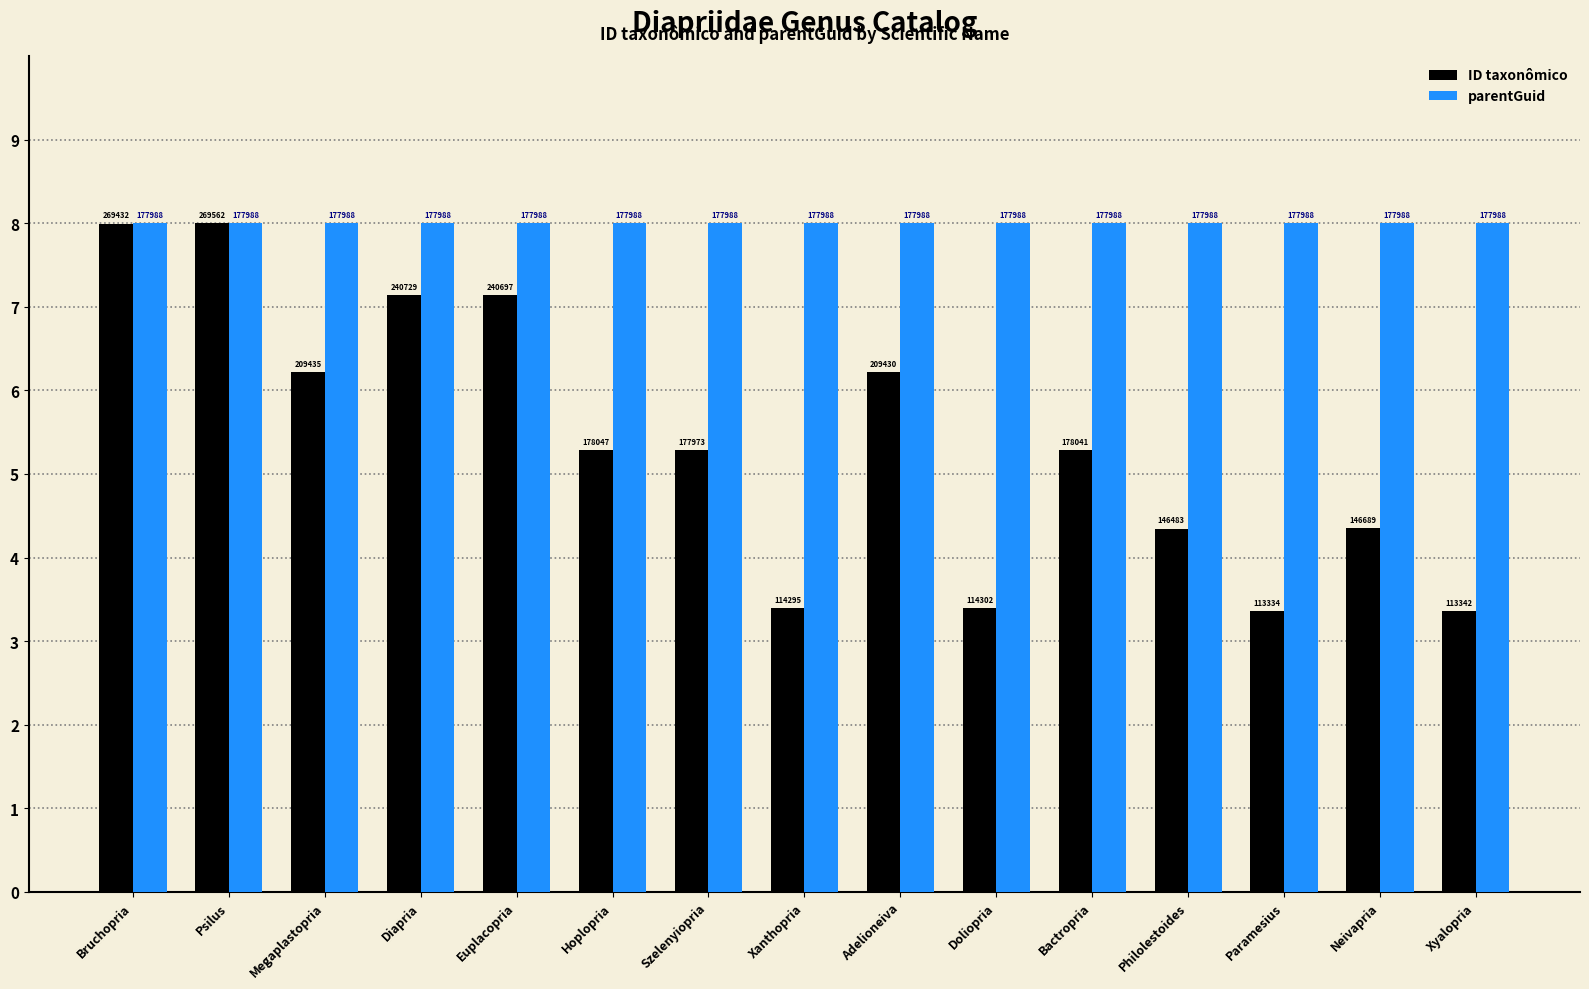

What are all the series names shown in the legend?

ID taxonômico, parentGuid